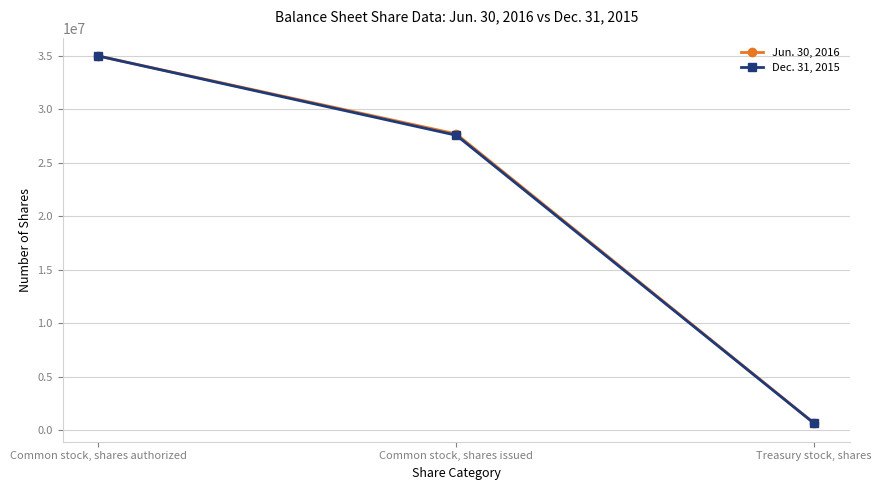

What is the lowest value of the Dec. 31, 2015 series?

646247